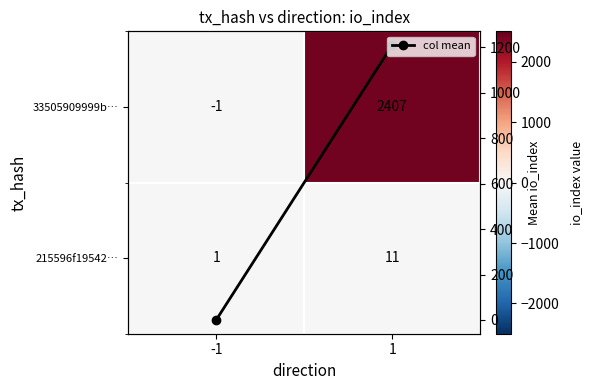

The 215596f19542… series shows 11 at 1. True or false?

True